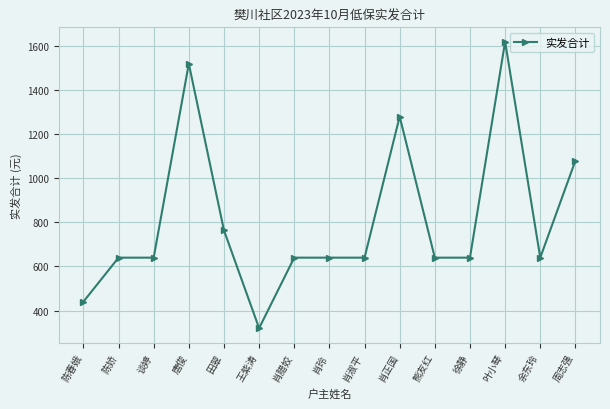

True or false: the data has more than 2 interior local peaks.

True